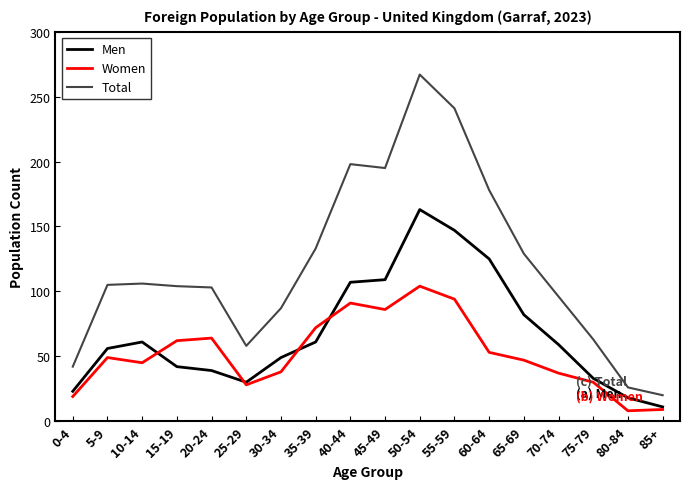

What is the difference between the maximum and minimum values in the Total series?

247